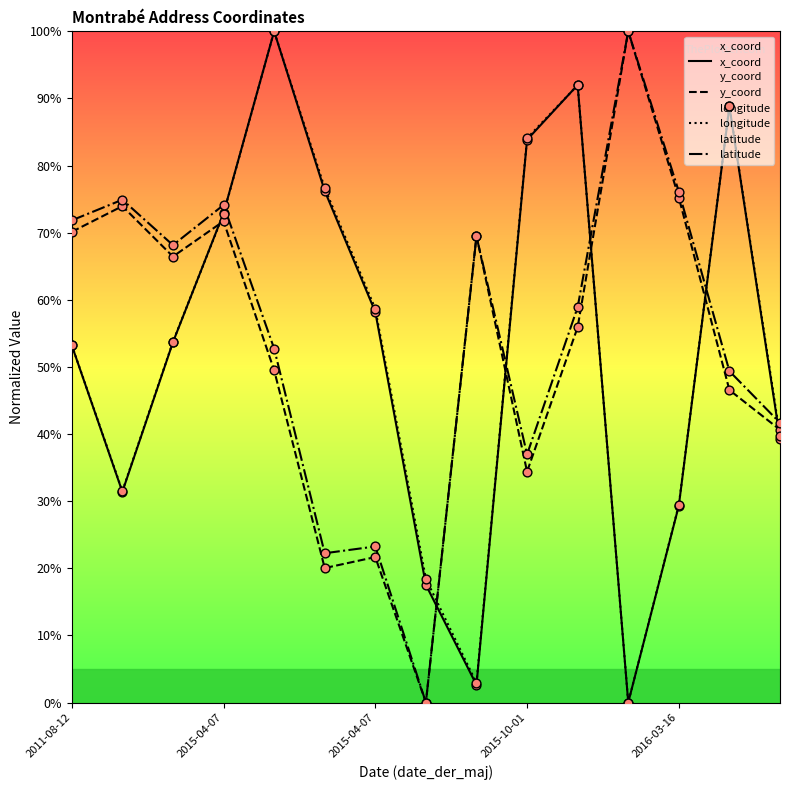

Which series reaches the maximum Y coordinate?

x_coord